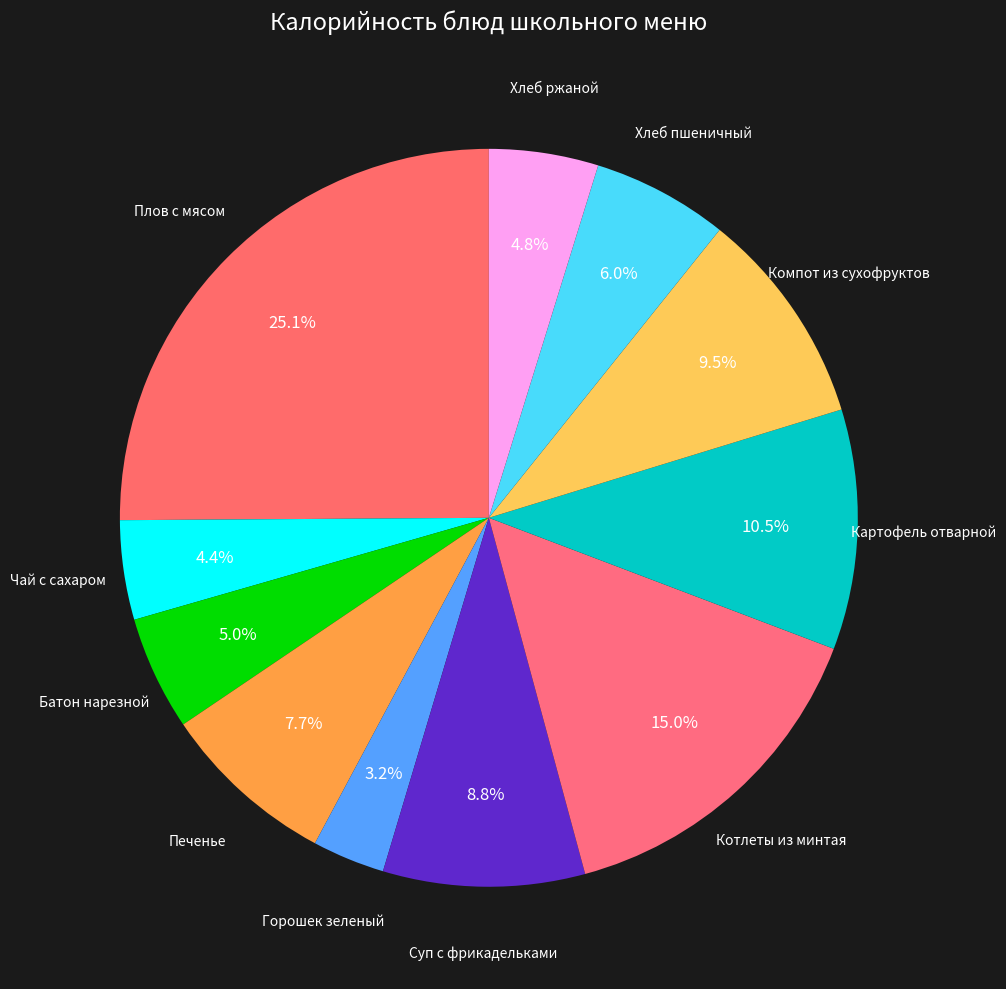

Count the number of slices in the pie.

11